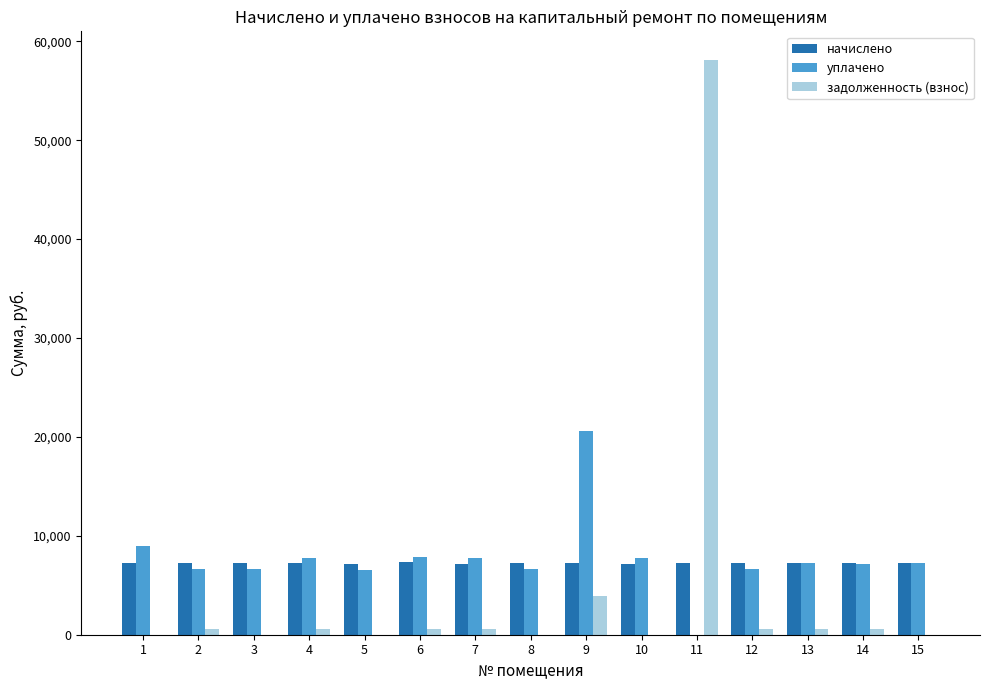

What is the total value across all series at 8?

13836.6